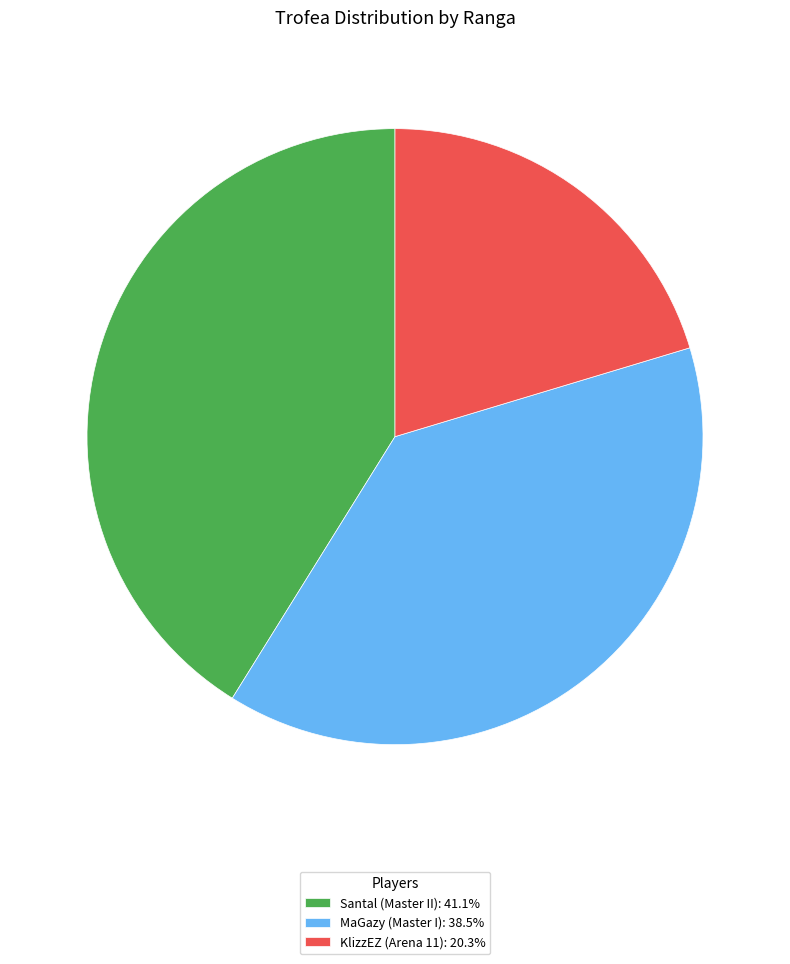

Does MaGazy (Master I): 38.5% account for over 50% of the chart?

No